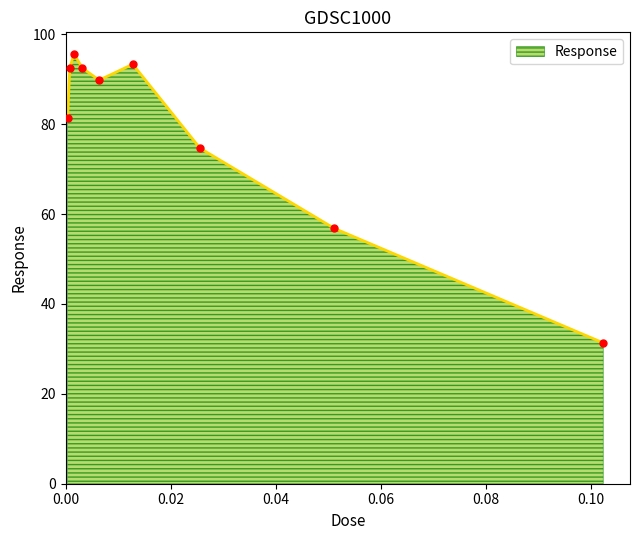

What is the difference between the maximum and minimum values?

64.3